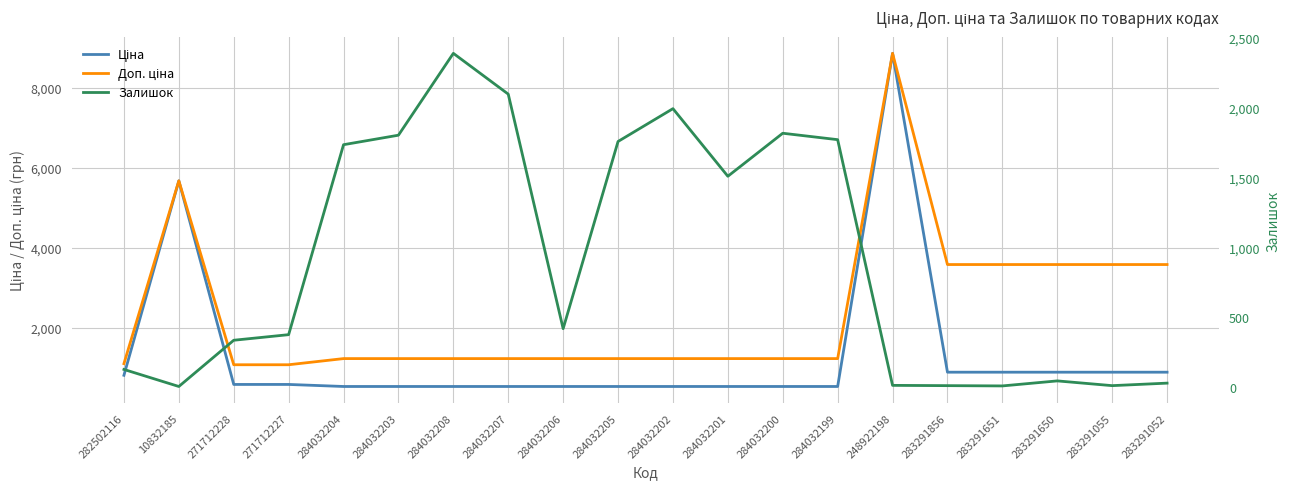

Which series has the largest range (max minus min)?

Ціна